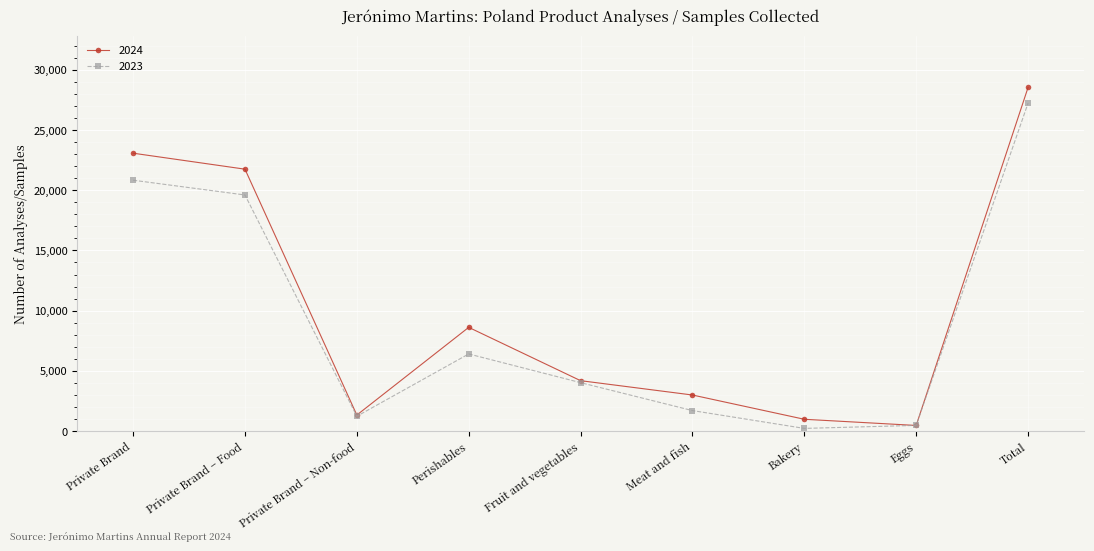

Rank the categories by 2024 value from highest to lowest.

Total, Private Brand, Private Brand – Food, Perishables, Fruit and vegetables, Meat and fish, Private Brand – Non-food, Bakery, Eggs